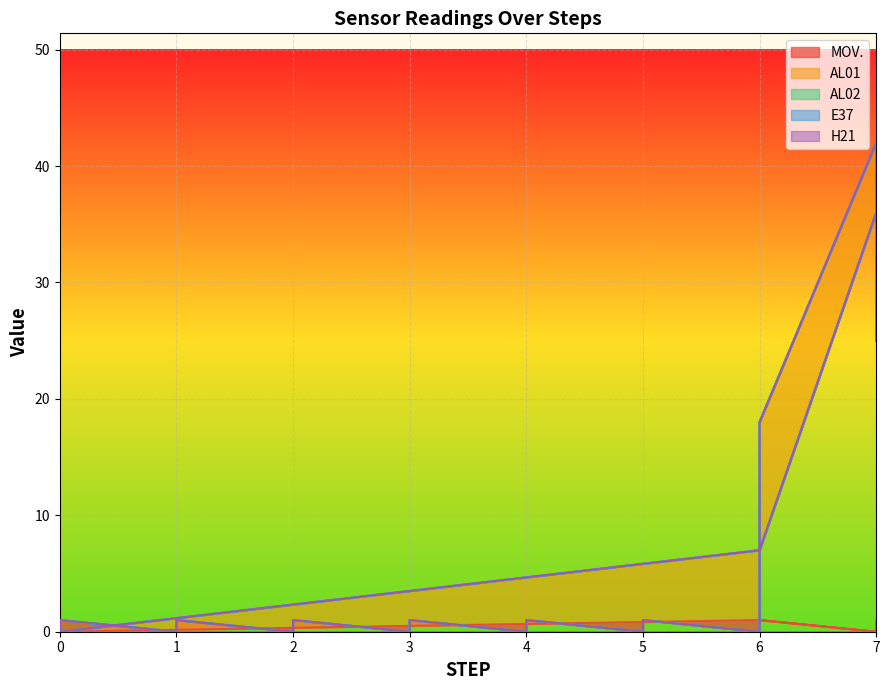

What is the difference between the second highest and minimum values in the AL01 series?

36